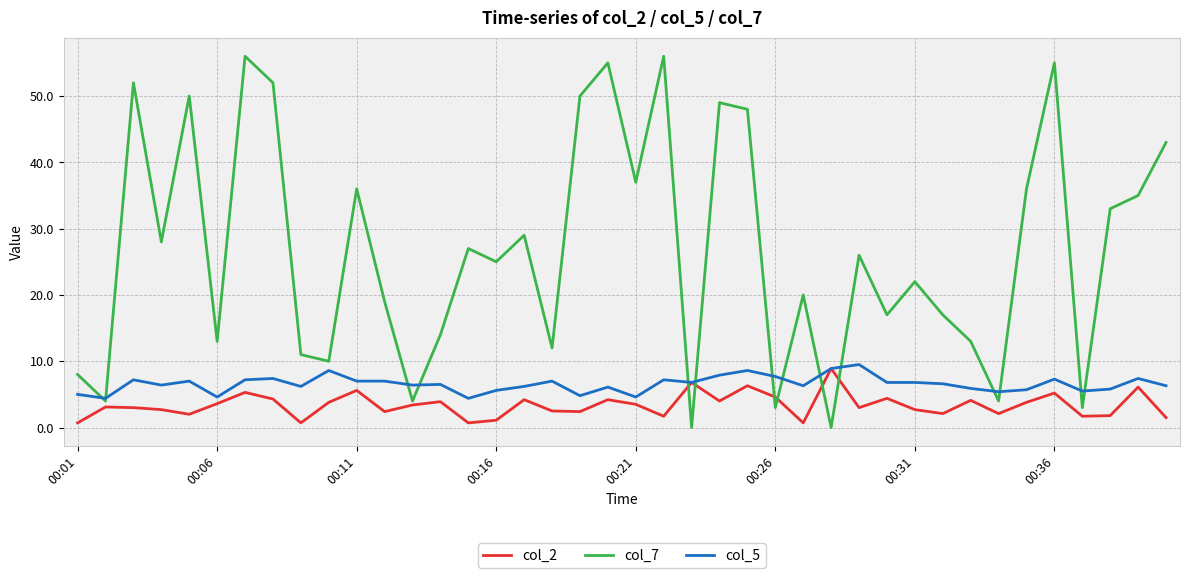

What is the highest value of the col_2 series?

8.9